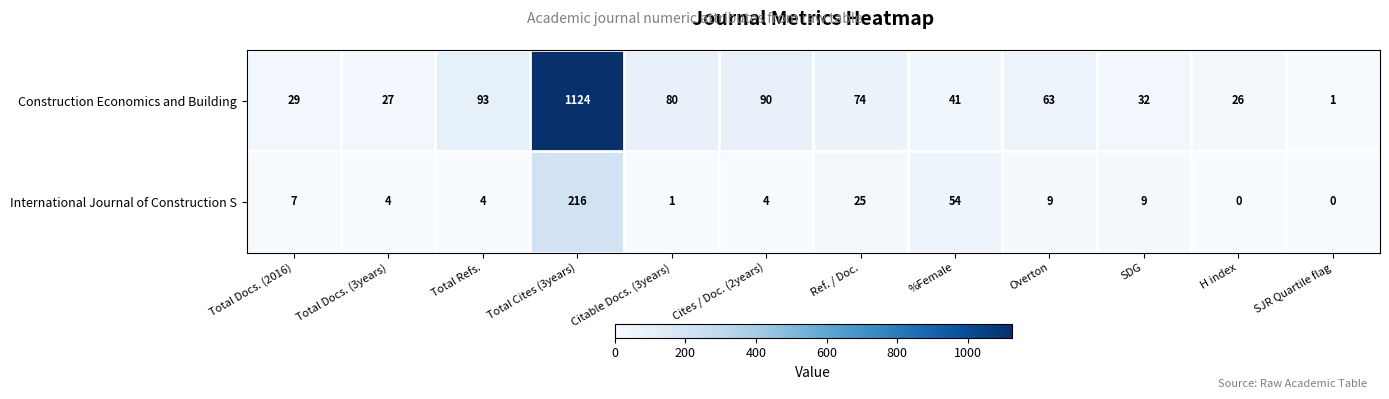

Which series has the largest total across all categories?

Construction Economics and Building